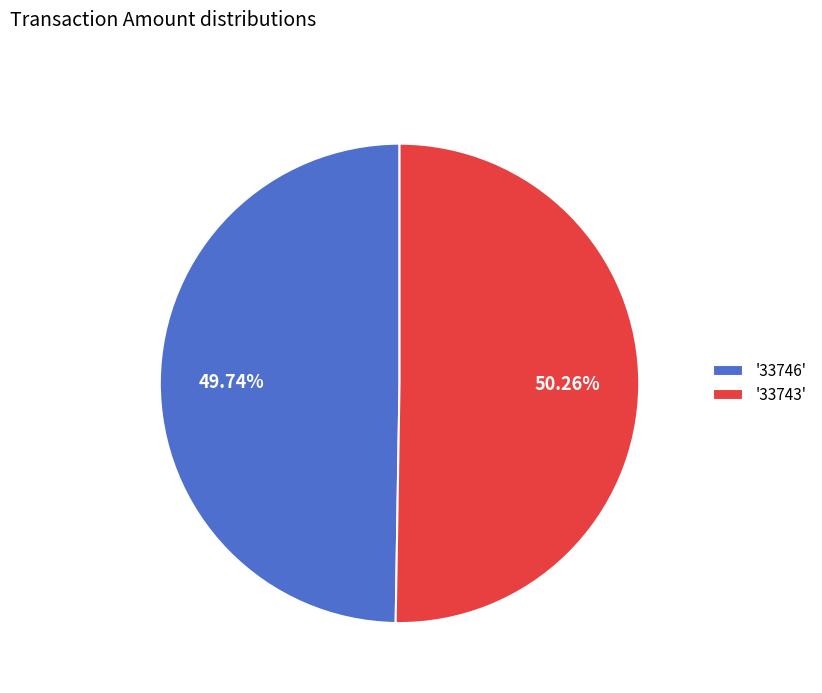

Rank the categories by value from lowest to highest.

'33746', '33743'